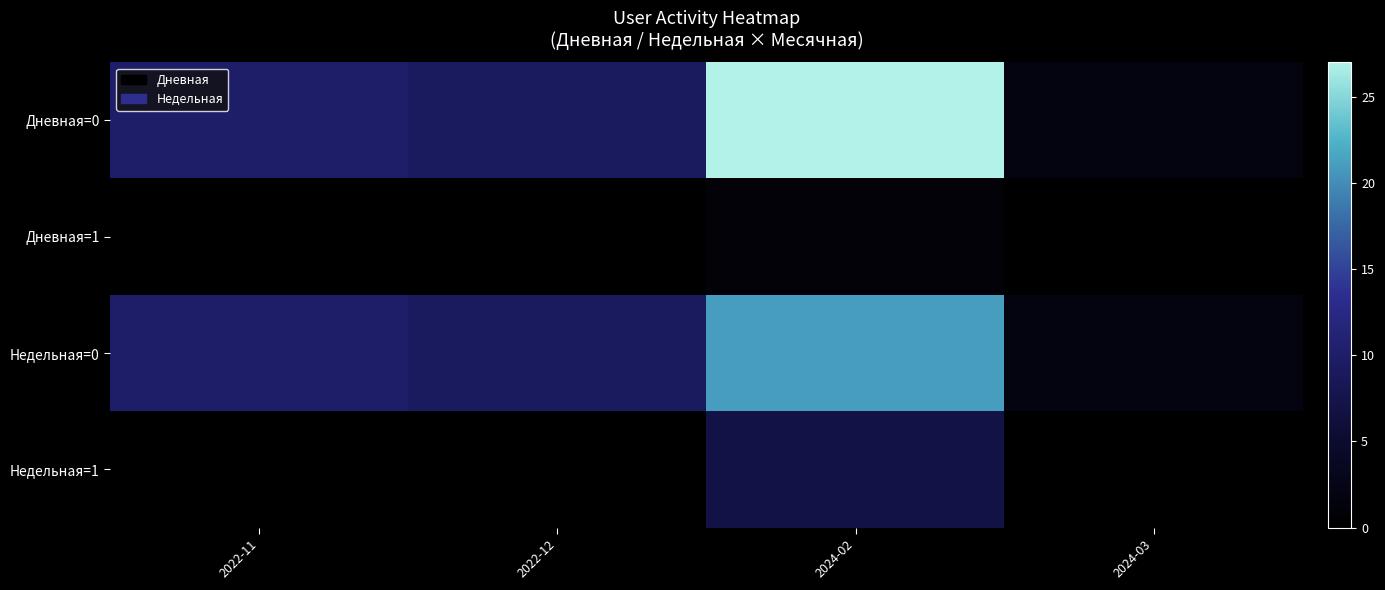

Reading right to left, list all the values displayed in this chart.

Дневная=0: 2024-03=2	2024-02=27	2022-12=9	2022-11=10
Дневная=1: 2024-03=0	2024-02=1	2022-12=0	2022-11=0
Недельная=0: 2024-03=2	2024-02=21	2022-12=9	2022-11=10
Недельная=1: 2024-03=0	2024-02=7	2022-12=0	2022-11=0